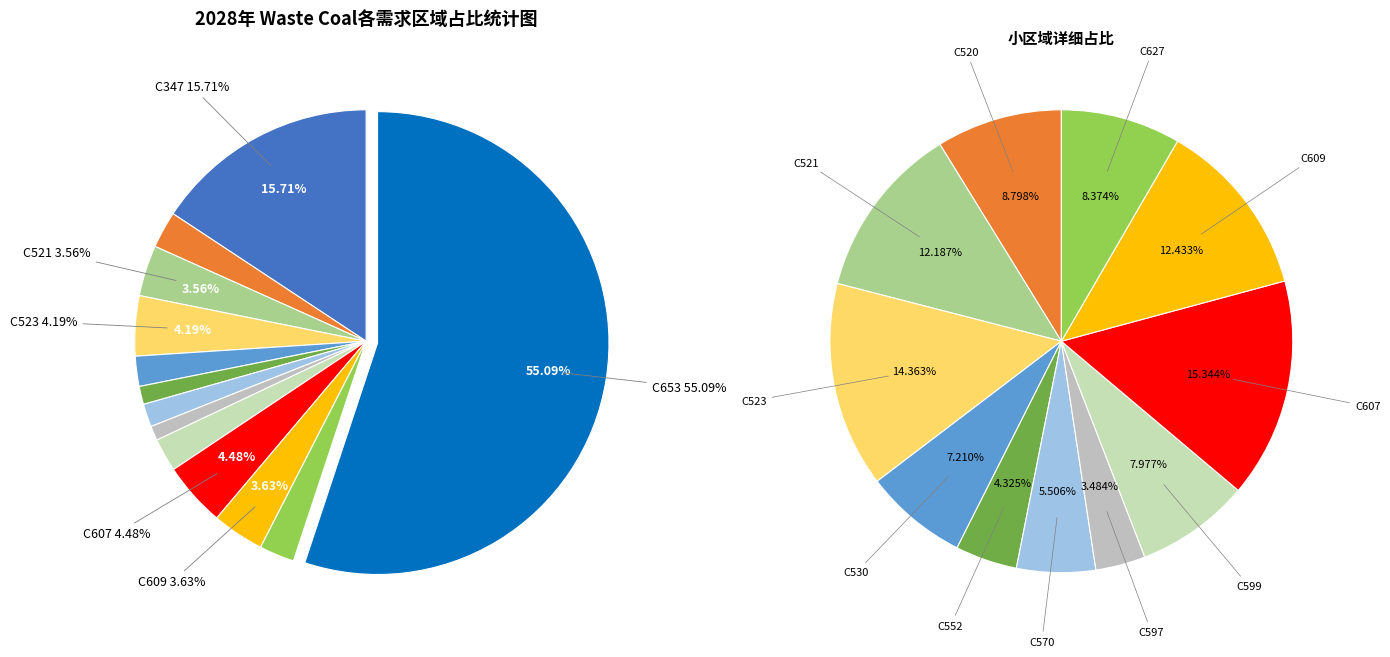

Is there a majority slice in this chart?

Yes